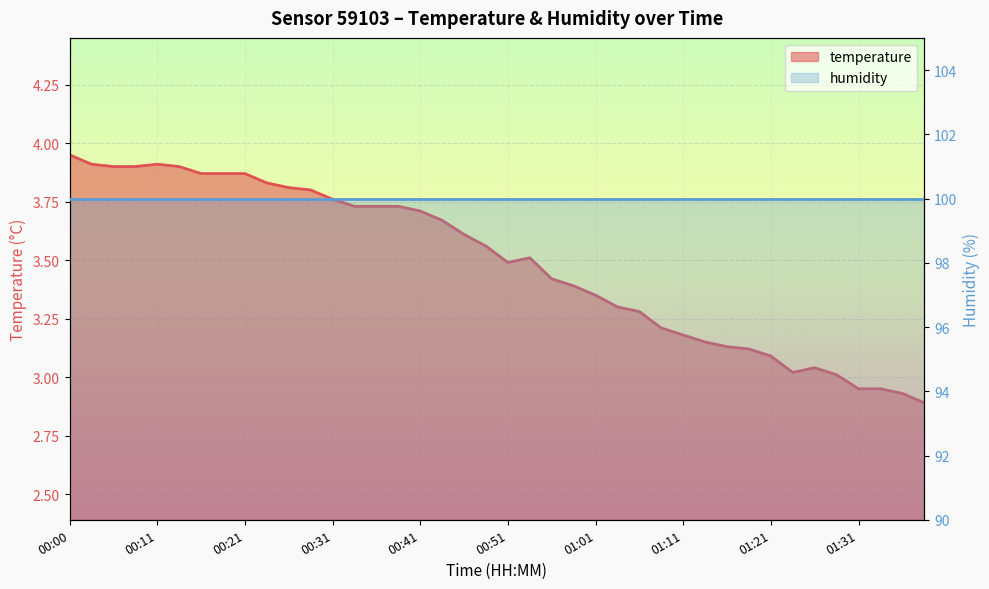

At which category does the data reach its first local valley?

00:51